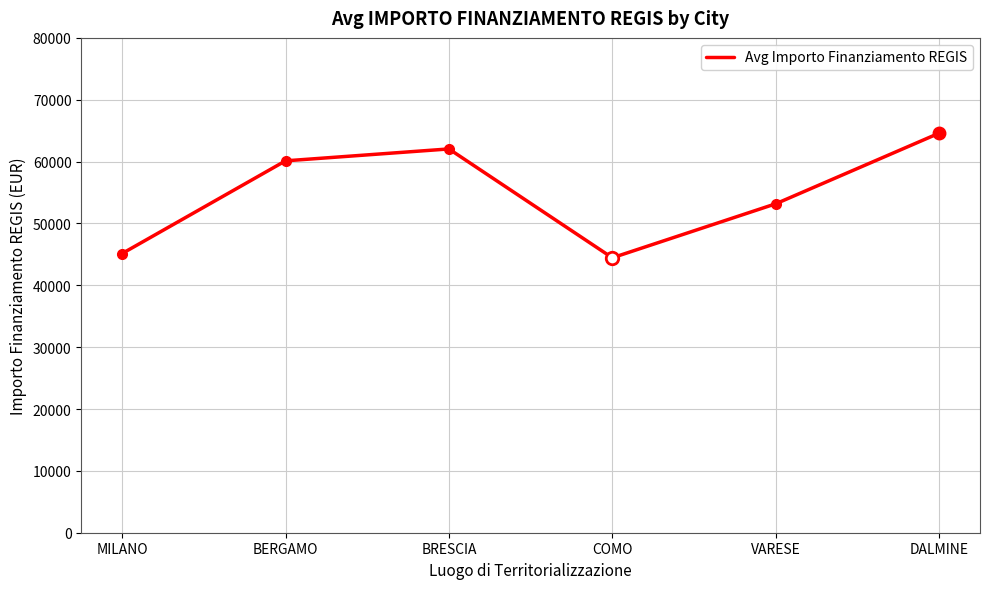

At which label does the data first exceed 60122?

BERGAMO